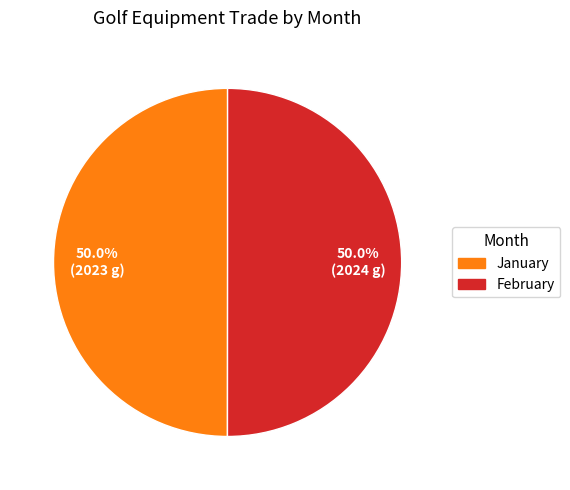

How much of the chart is everything except February?

50.0%